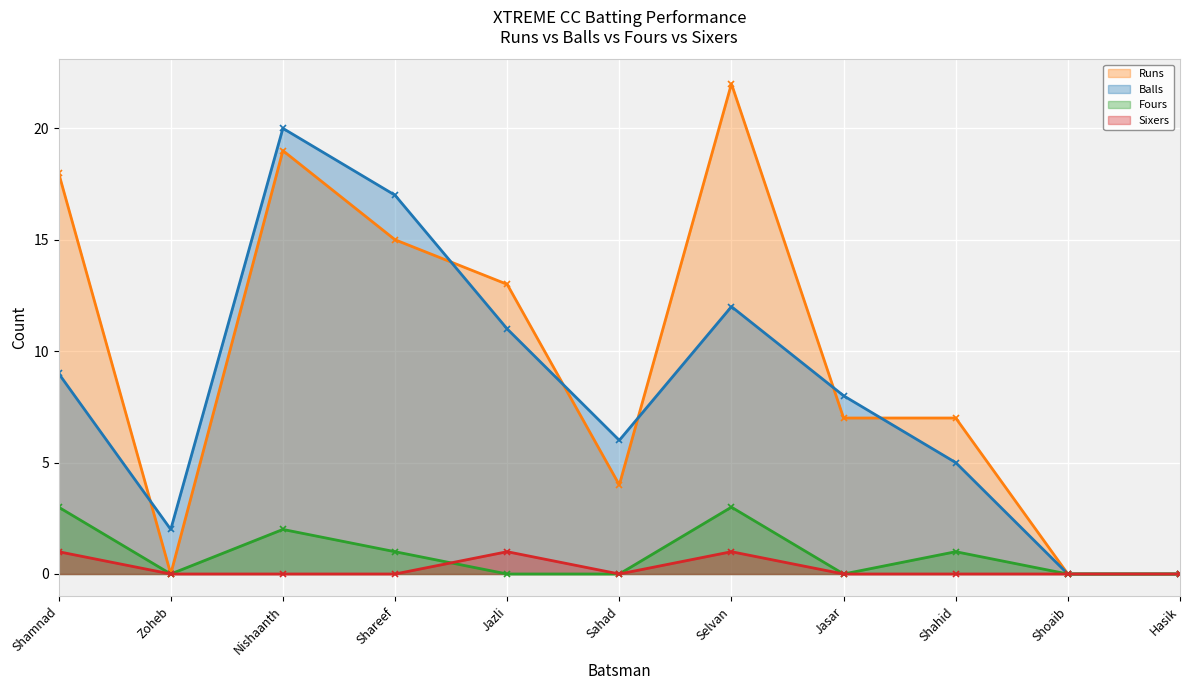

How many values in the Balls series are below 8?

5